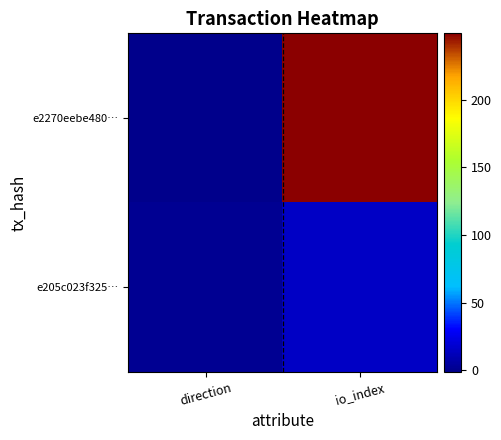

At which category does the chart reach its minimum across all series?

direction